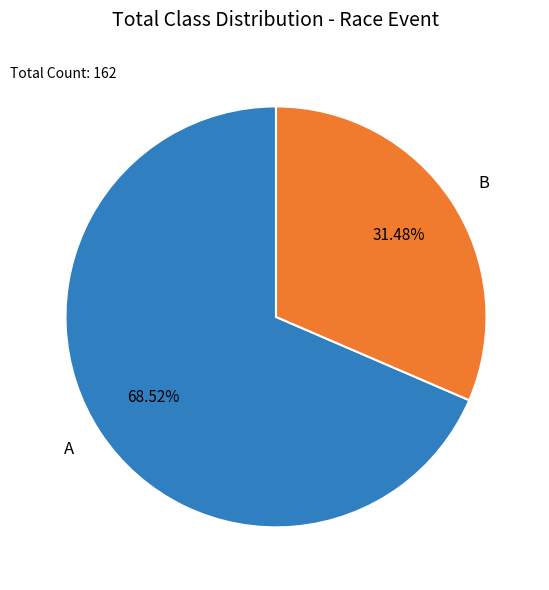

Combined, what portion of the pie is A and B?

100.0%